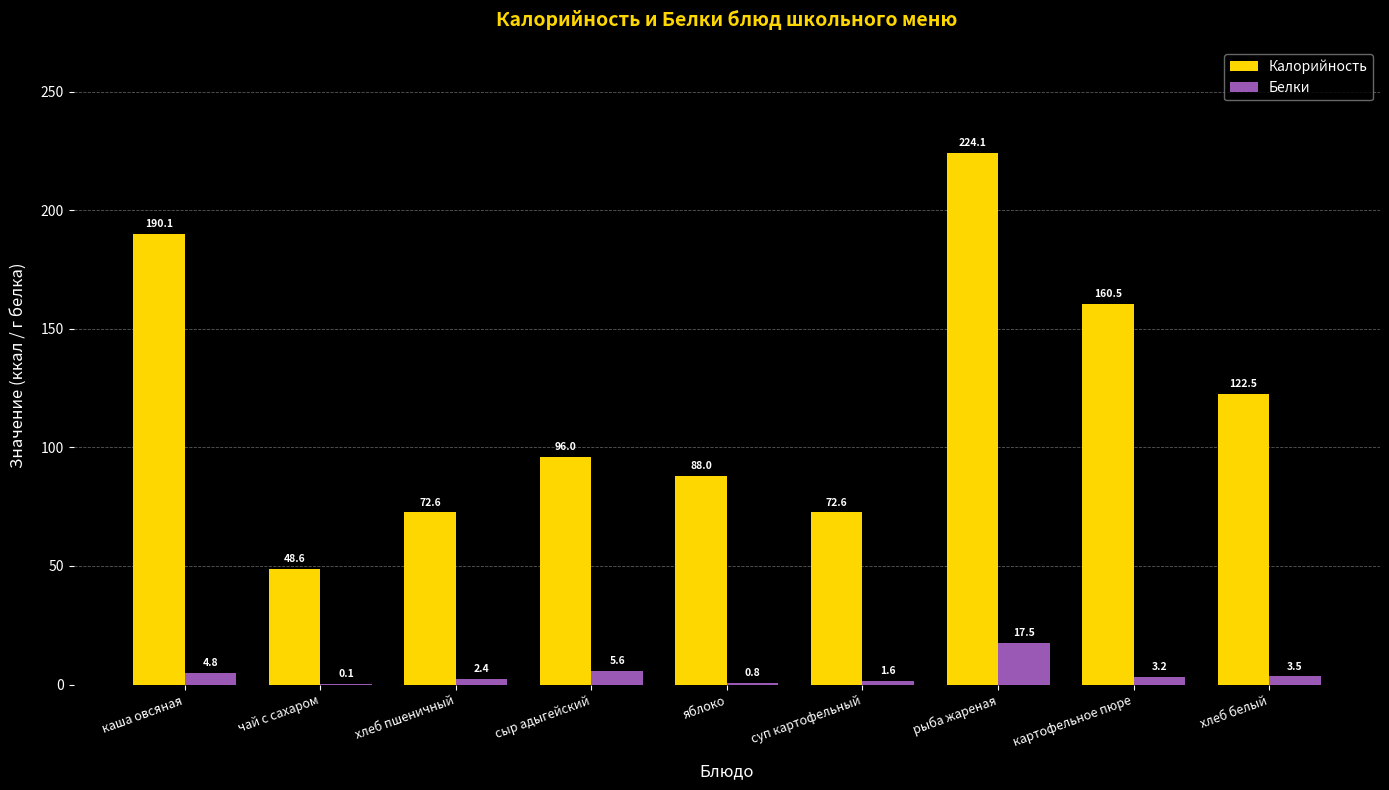

What are all the series names shown in the legend?

Калорийность, Белки